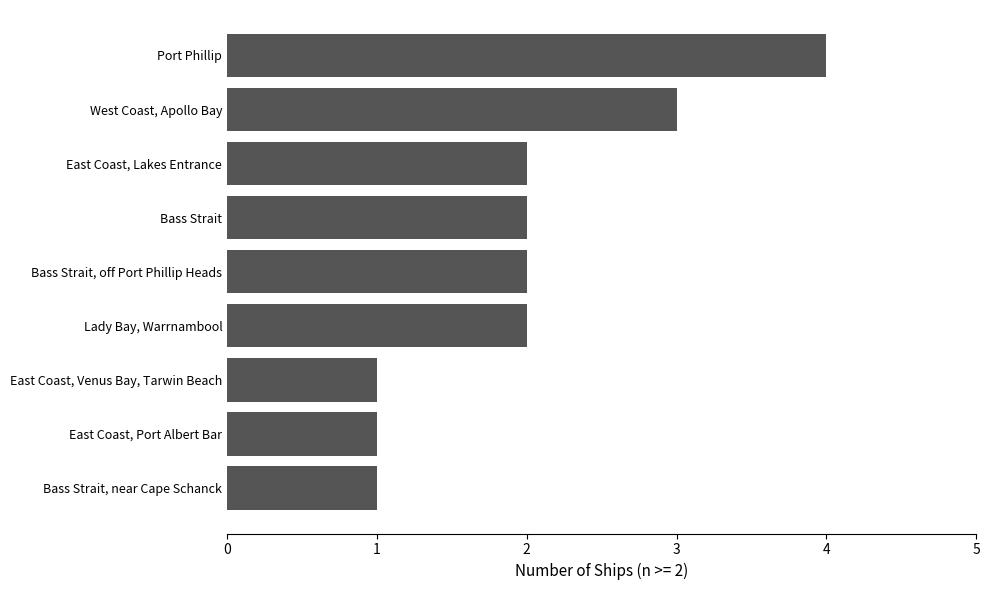

Reading top to bottom, what are all the values shown in this chart?

Port Phillip=4	West Coast, Apollo Bay=3	East Coast, Lakes Entrance=2	Bass Strait=2	Bass Strait, off Port Phillip Heads=2	Lady Bay, Warrnambool=2	East Coast, Venus Bay, Tarwin Beach=1	East Coast, Port Albert Bar=1	Bass Strait, near Cape Schanck=1